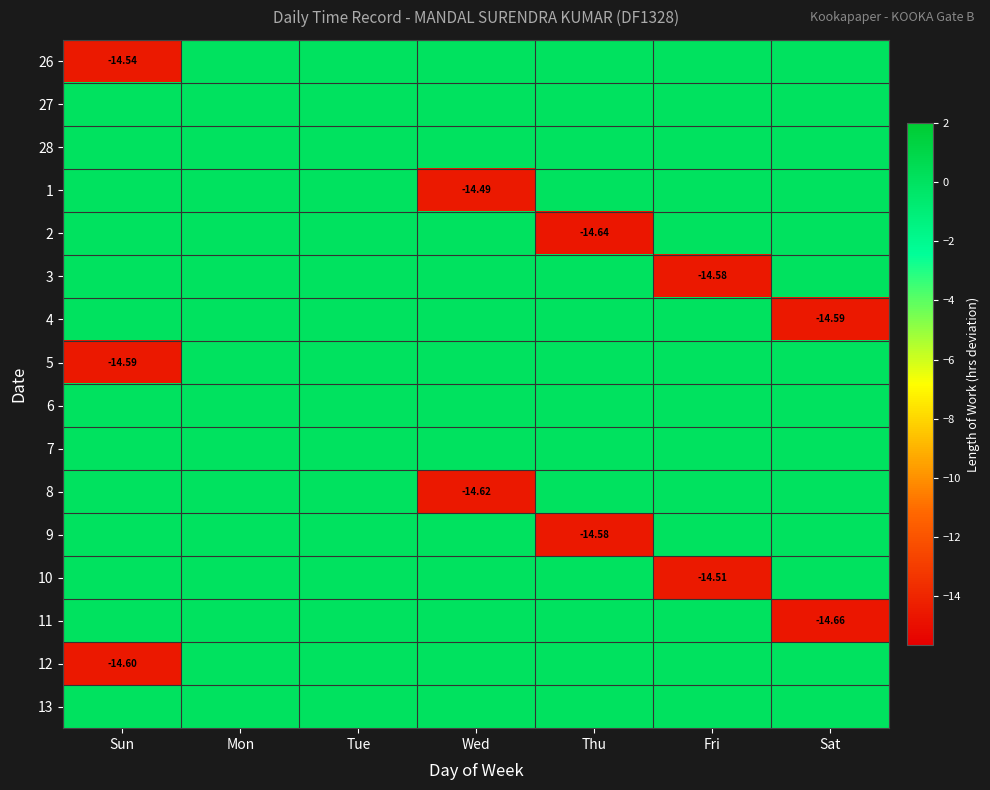

At which category is the sum across all series the highest?

Mon